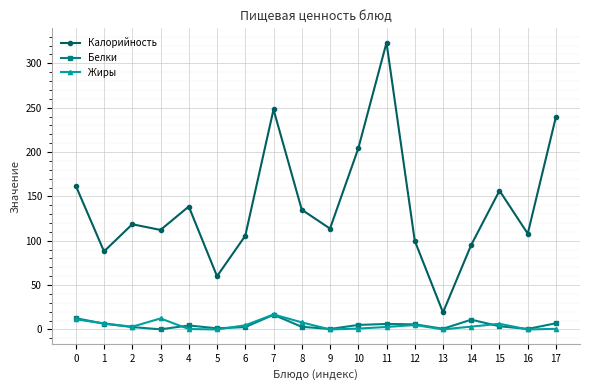

What is the maximum value shown in the chart?

323.3